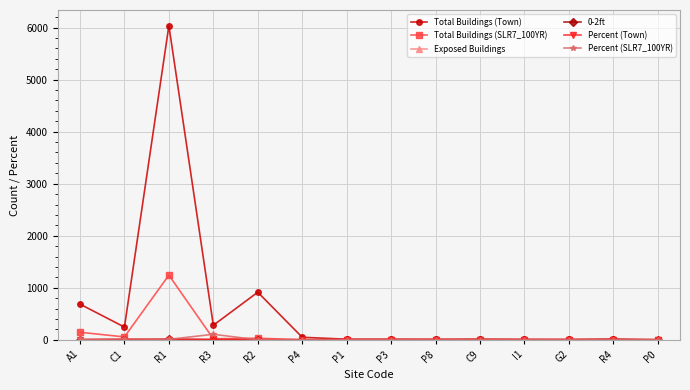

Where is the first local maximum for Total Buildings (SLR7_100YR)?

R1